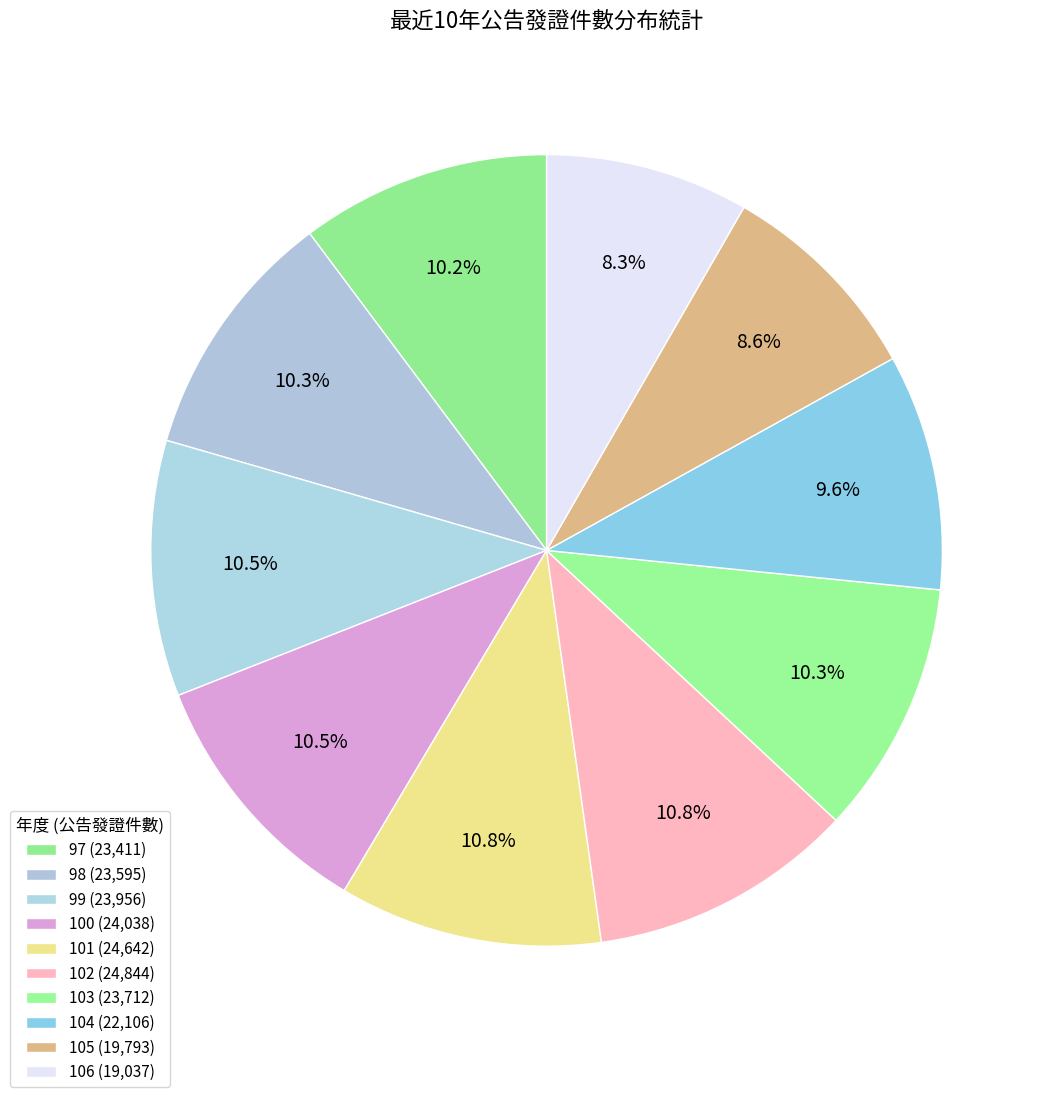

Count the number of slices in the pie.

10